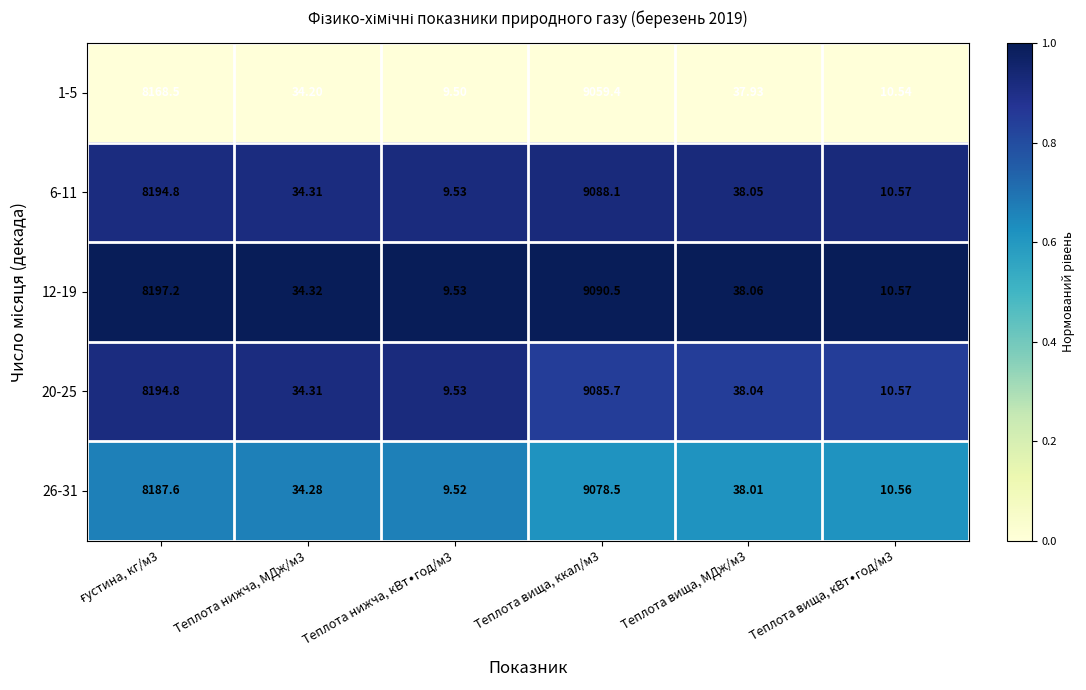

Is the value of 12-19 at Теплота нижча, МДж/м3 greater than the value of 26-31 at Теплота вища, ккал/м3?

No